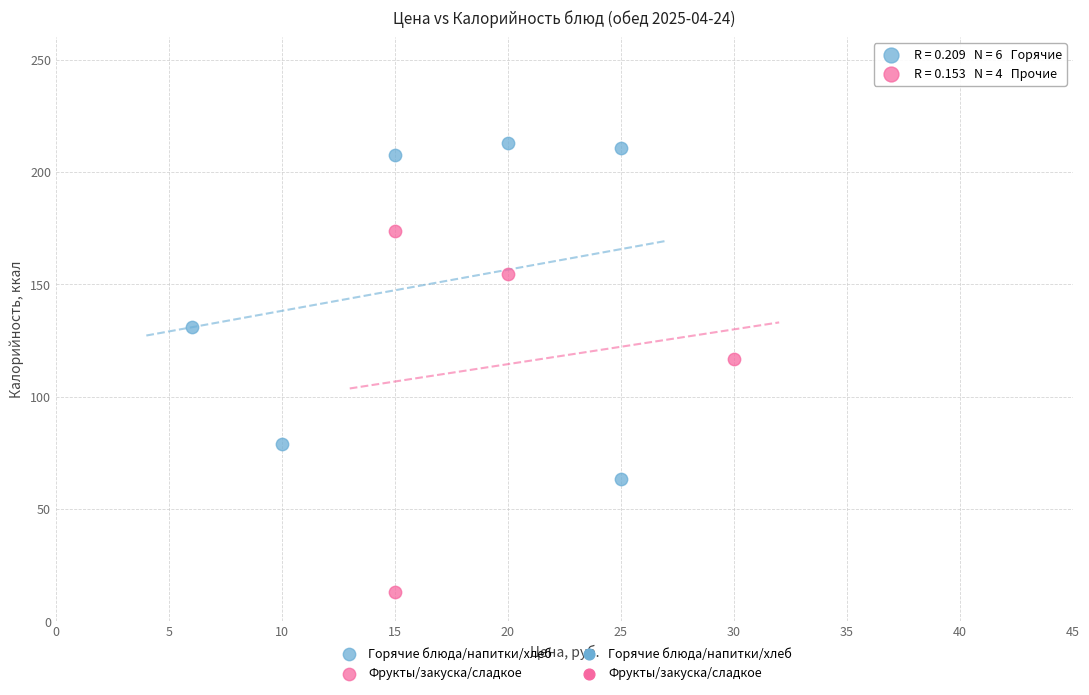

Which series contains the highest Y value?

Горячие блюда/напитки/хлеб